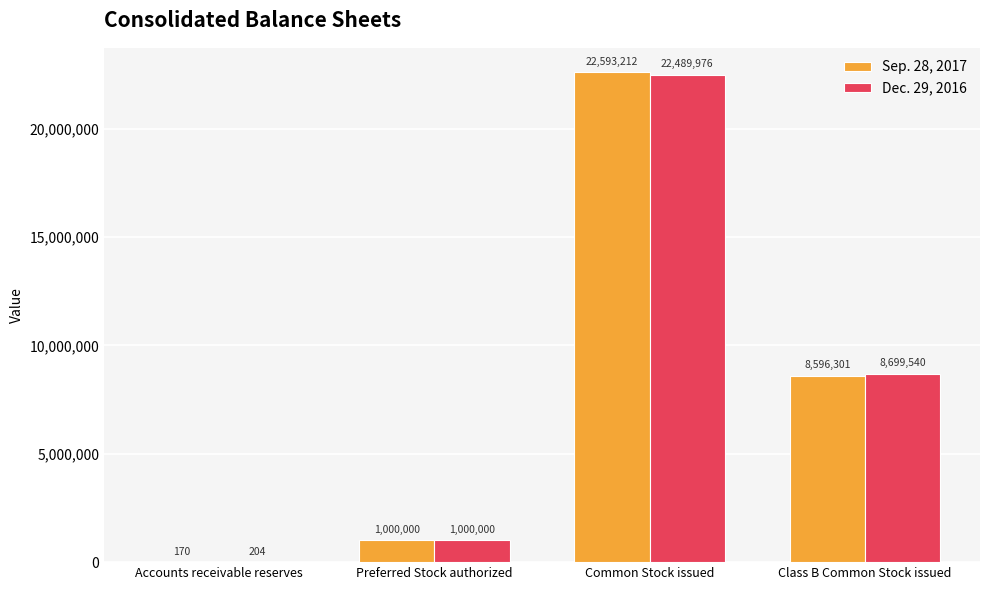

At which label does Sep. 28, 2017 reach its peak?

Common Stock issued